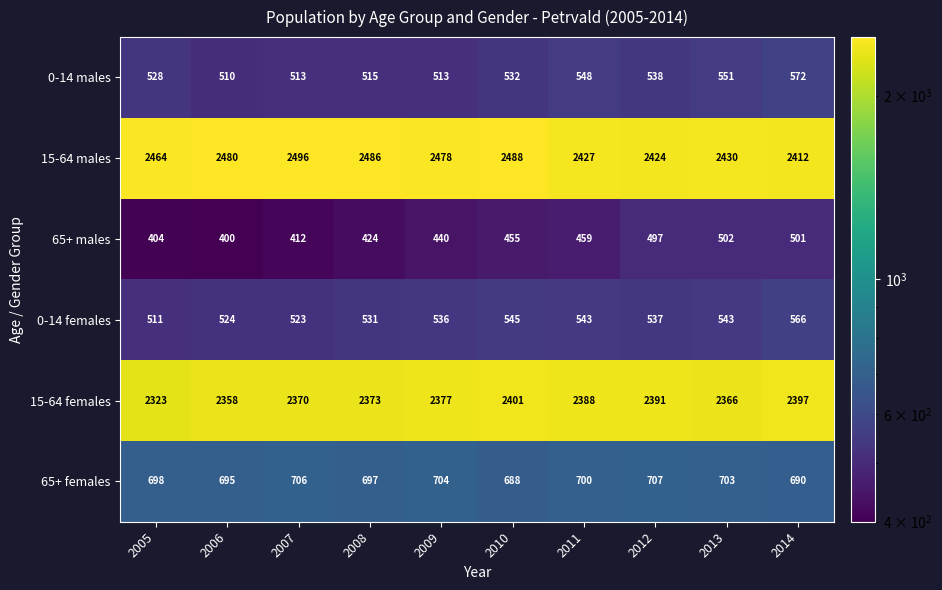

What is the sum of the 0-14 females values at 2013 and 2014?

1109